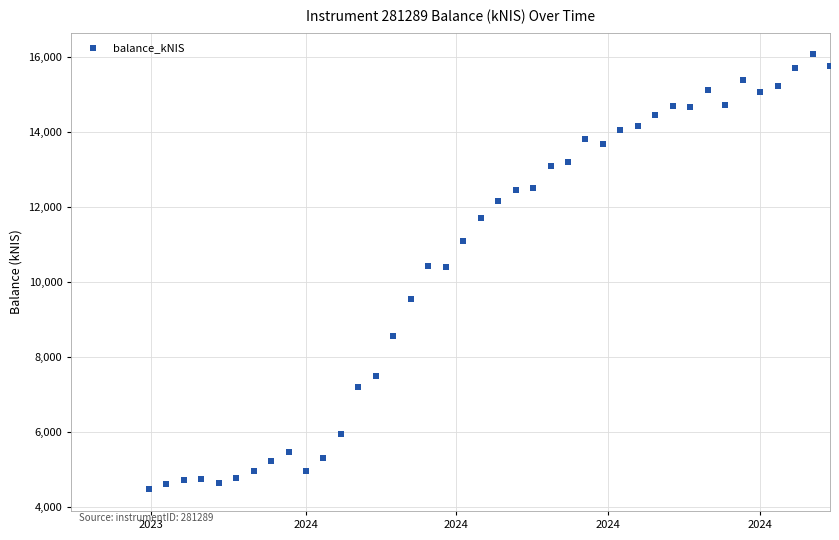

What is the range of Y values (max minus min)?

11603.6